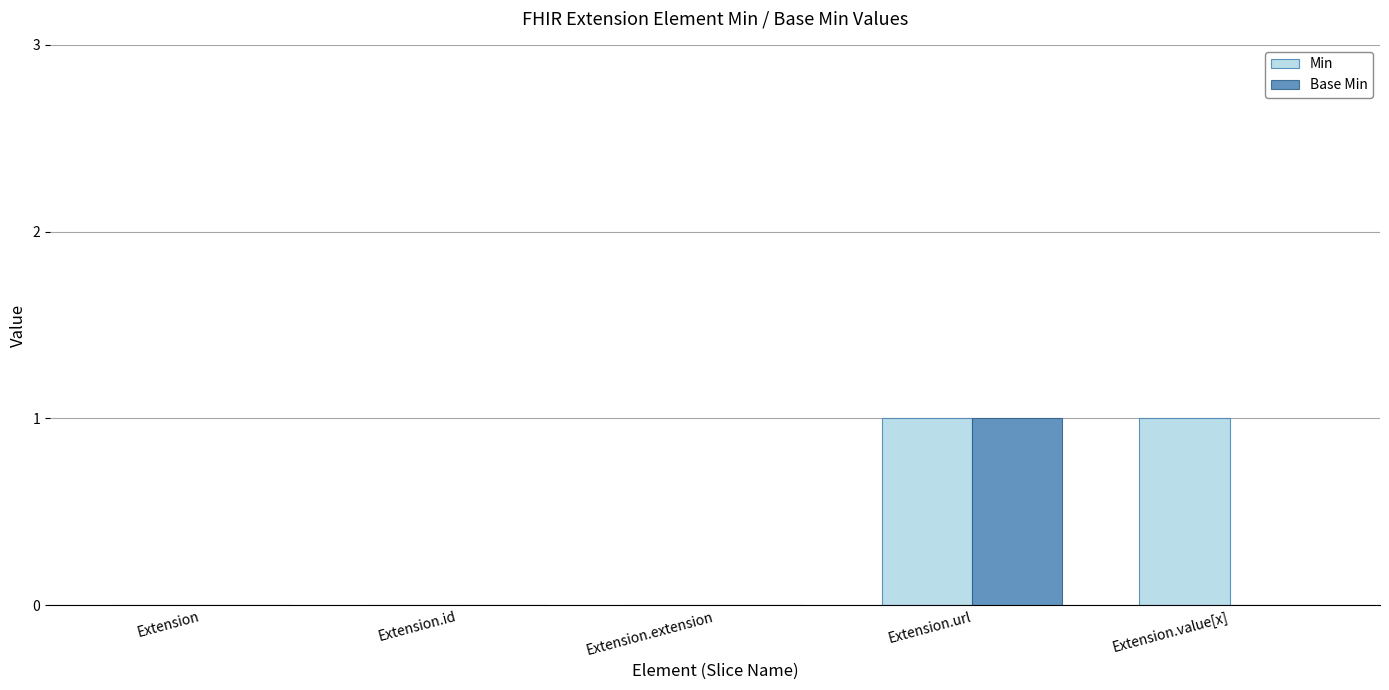

Reading left to right, list all the values displayed in this chart.

Min: 0	0	0	1	1
Base Min: 0	0	0	1	0